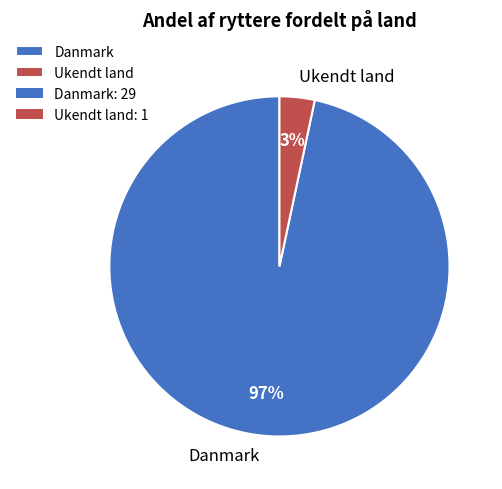

Which slice is the smallest?

Ukendt land